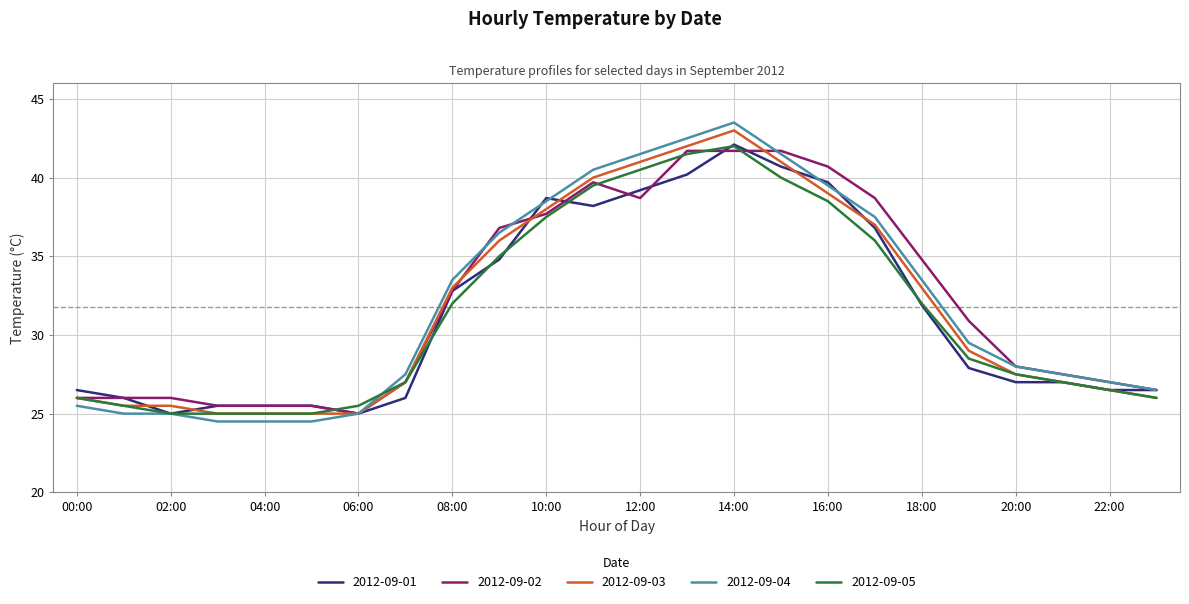

What is the smallest value displayed?

24.5